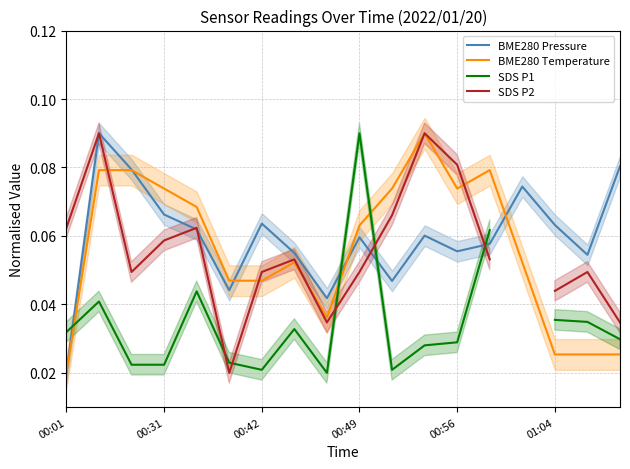

How many lines are shown in the chart?

4